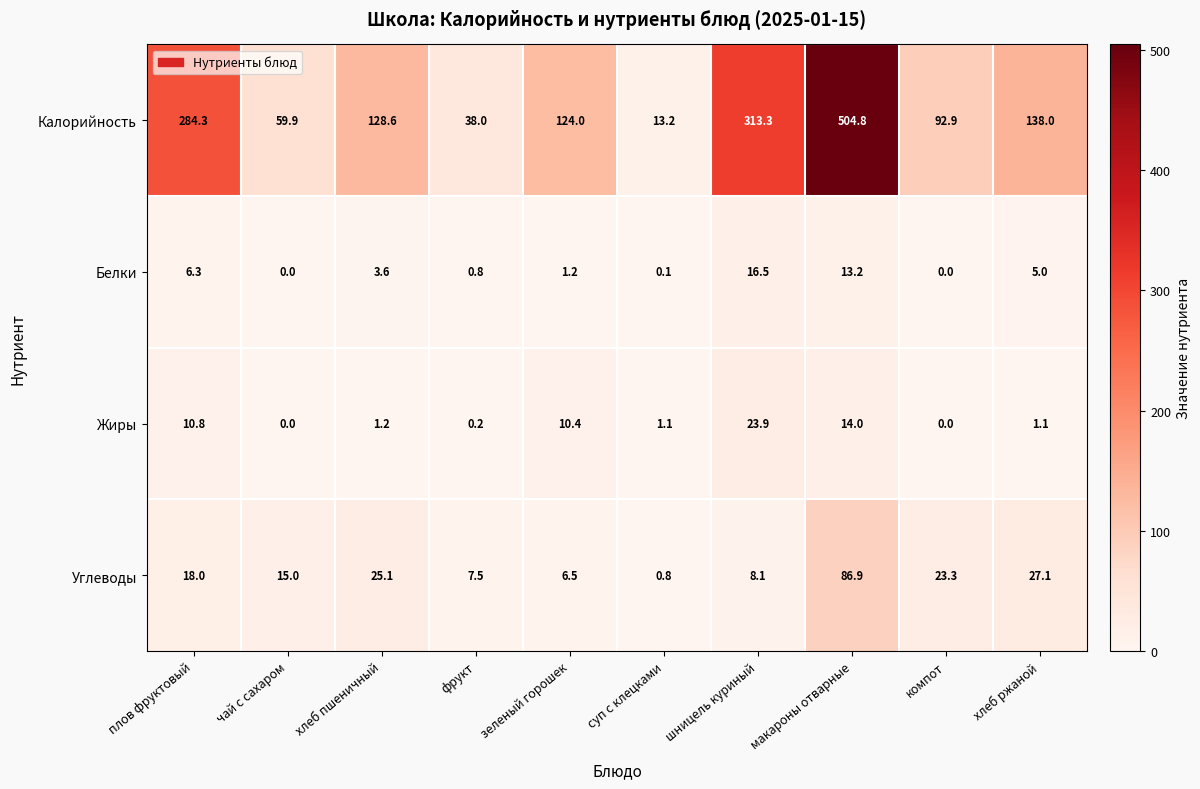

At which category does the chart reach its peak across all series?

макароны отварные